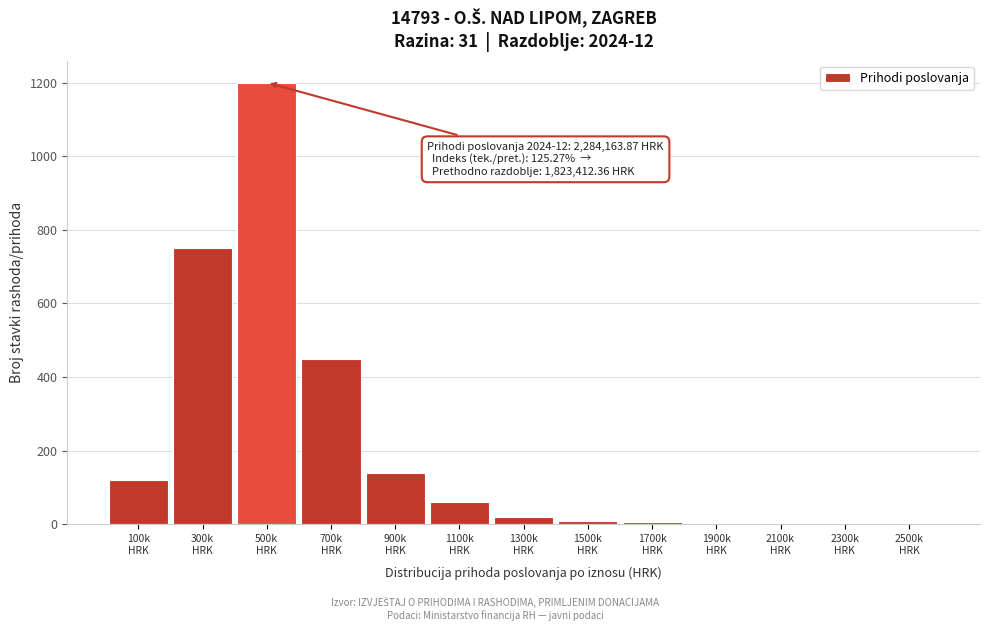

What is the greatest value displayed?

1200